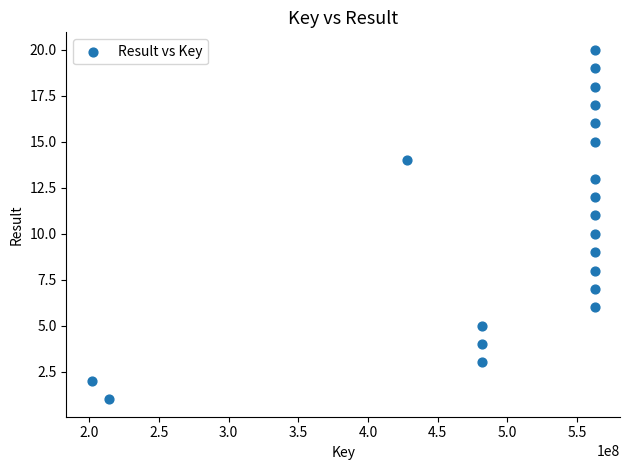

What is the range of X values (max minus min)?

361288017